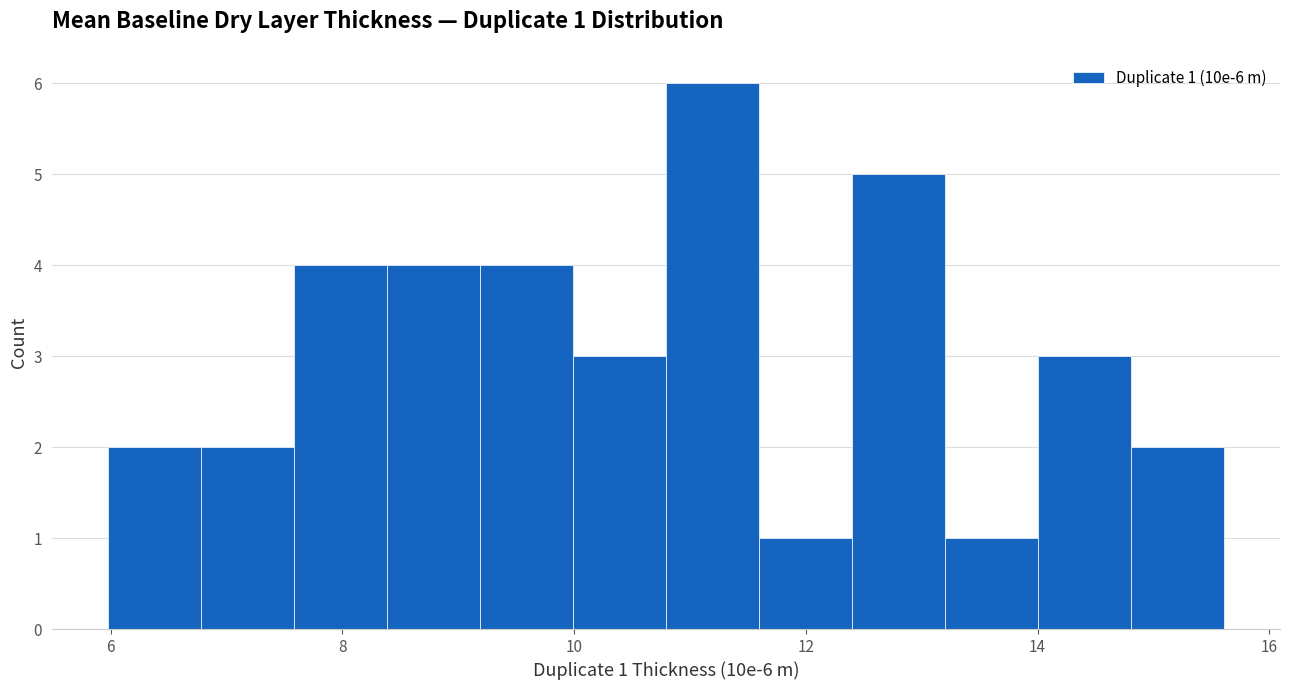

Which range on the x-axis has the tallest bar?

10.8 to 11.6